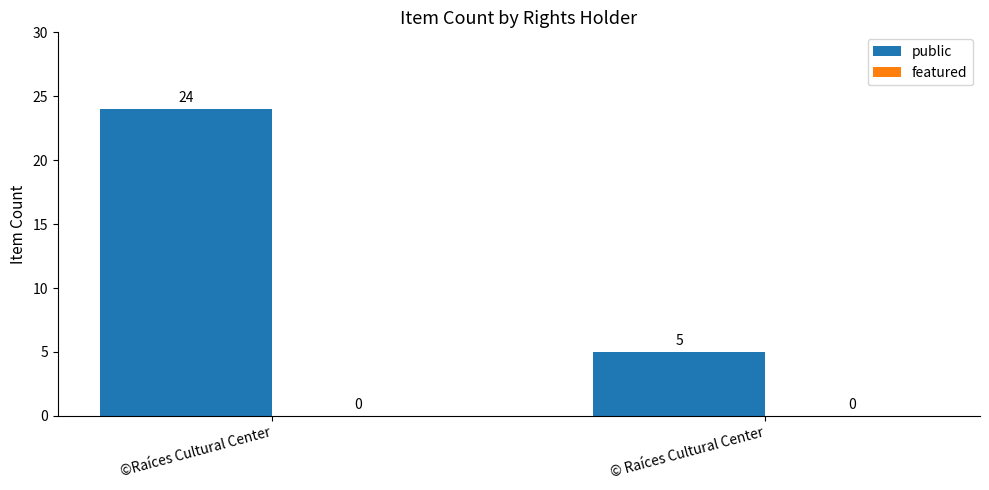

What is the label of the 2nd bar from the left?

© Raíces Cultural Center